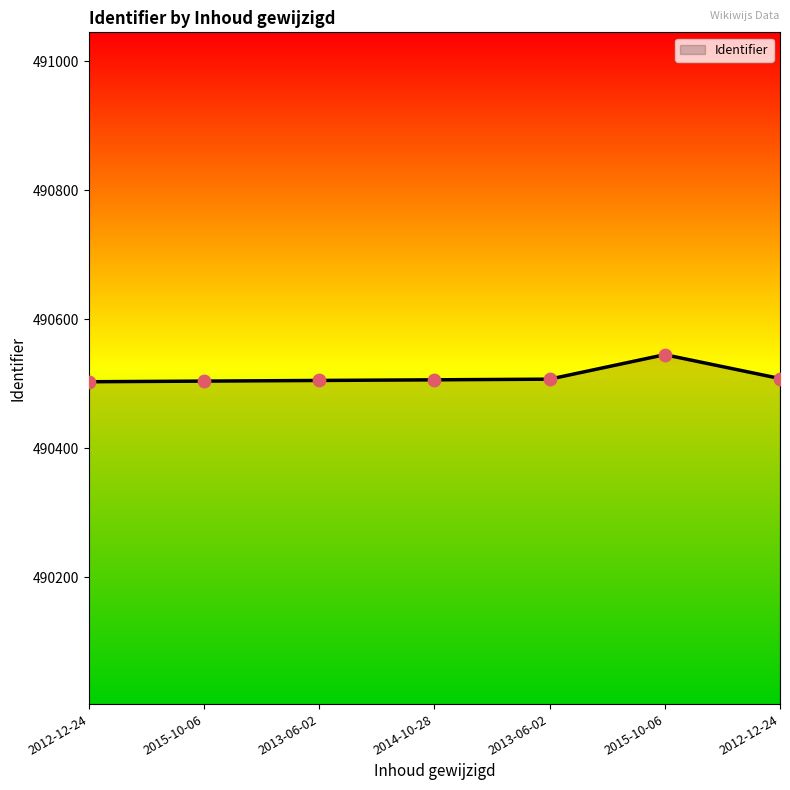

Between 2013-06-02 and 2015-10-06, which is larger?

2015-10-06